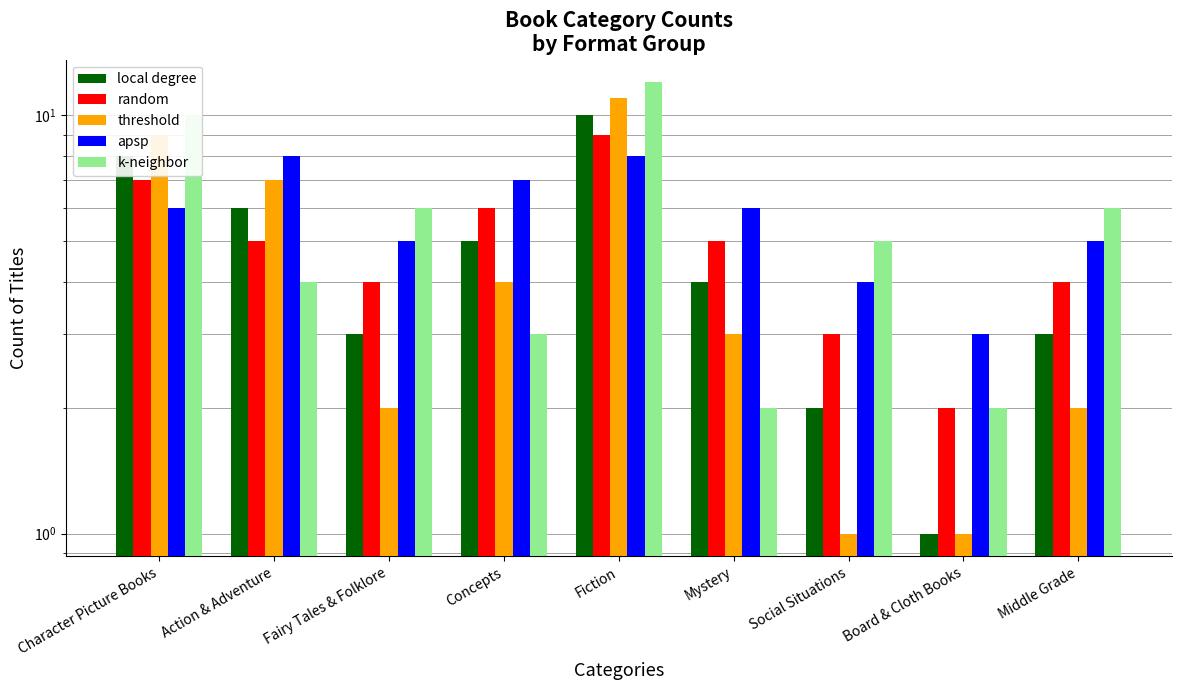

Between Concepts and Middle Grade, which series saw the biggest shift?

k-neighbor